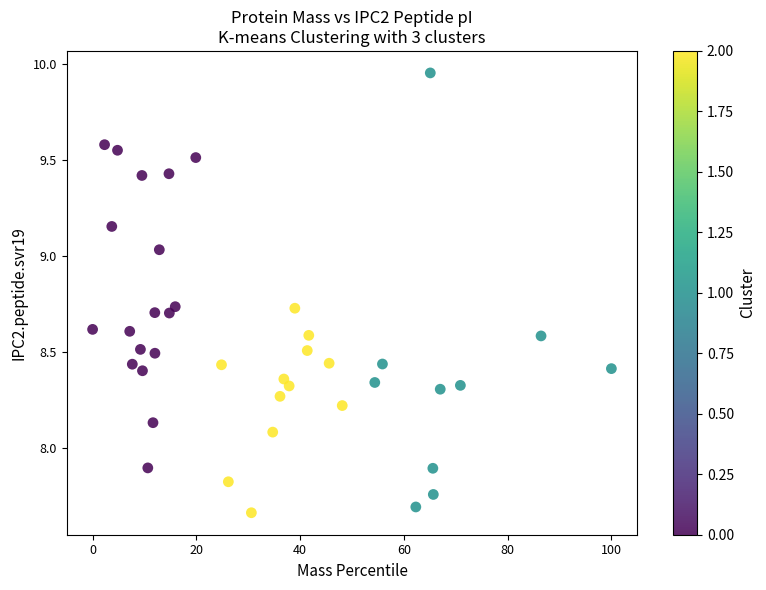

What is the range of Y values (max minus min)?

2.3